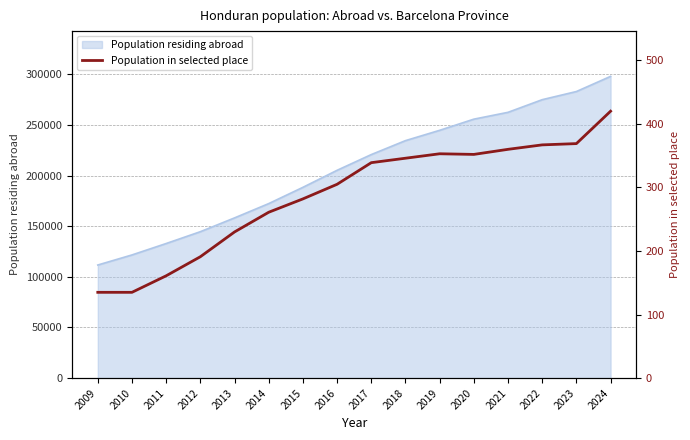

How many categories are shown in the chart?

16